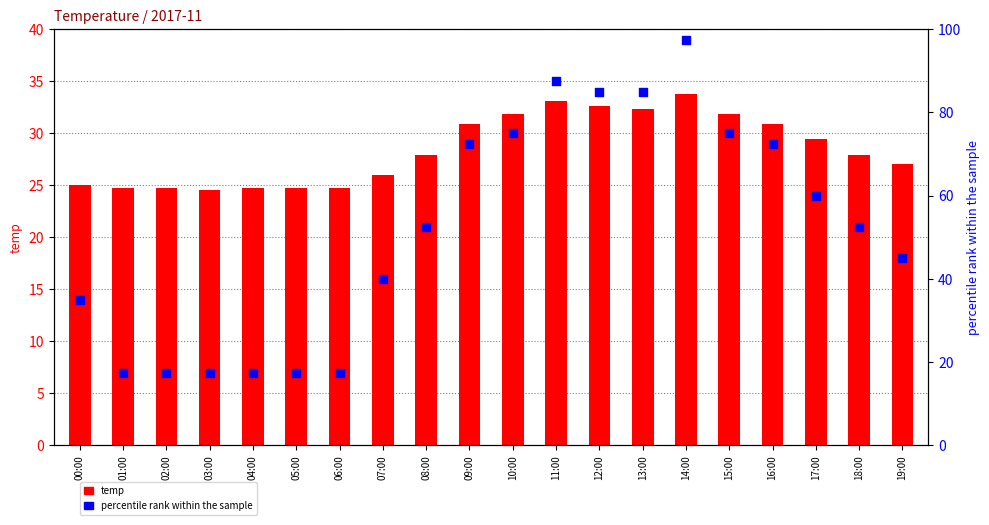

Is the value of temp at 13:00 greater than the value of percentile rank within the sample at 09:00?

No